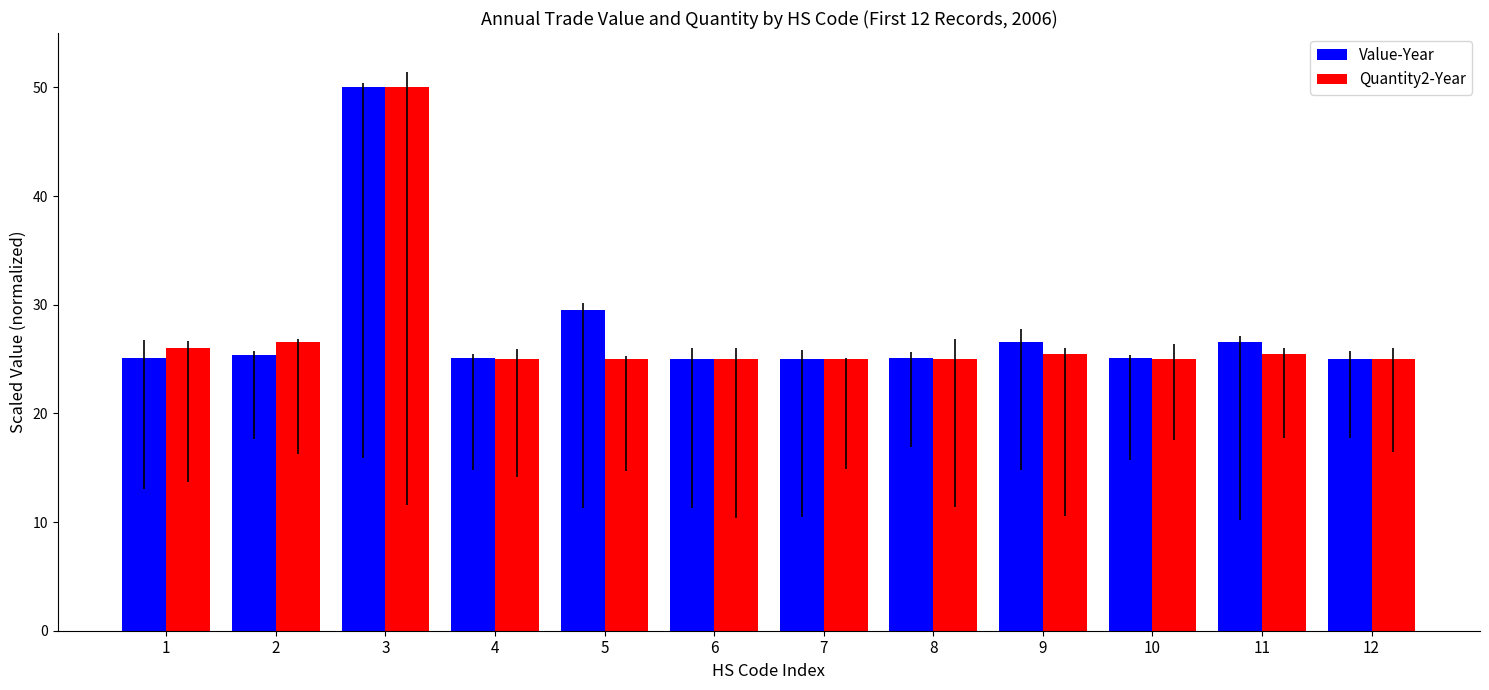

Does the chart contain any negative values?

No